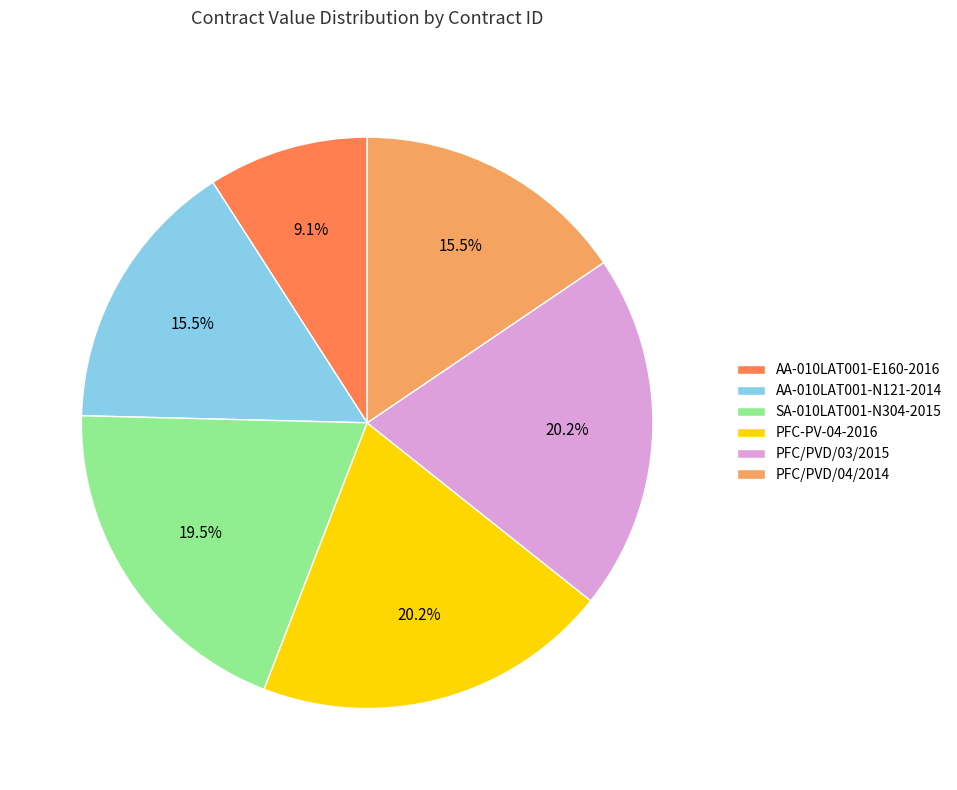

Does PFC/PVD/03/2015 account for over 50% of the chart?

No